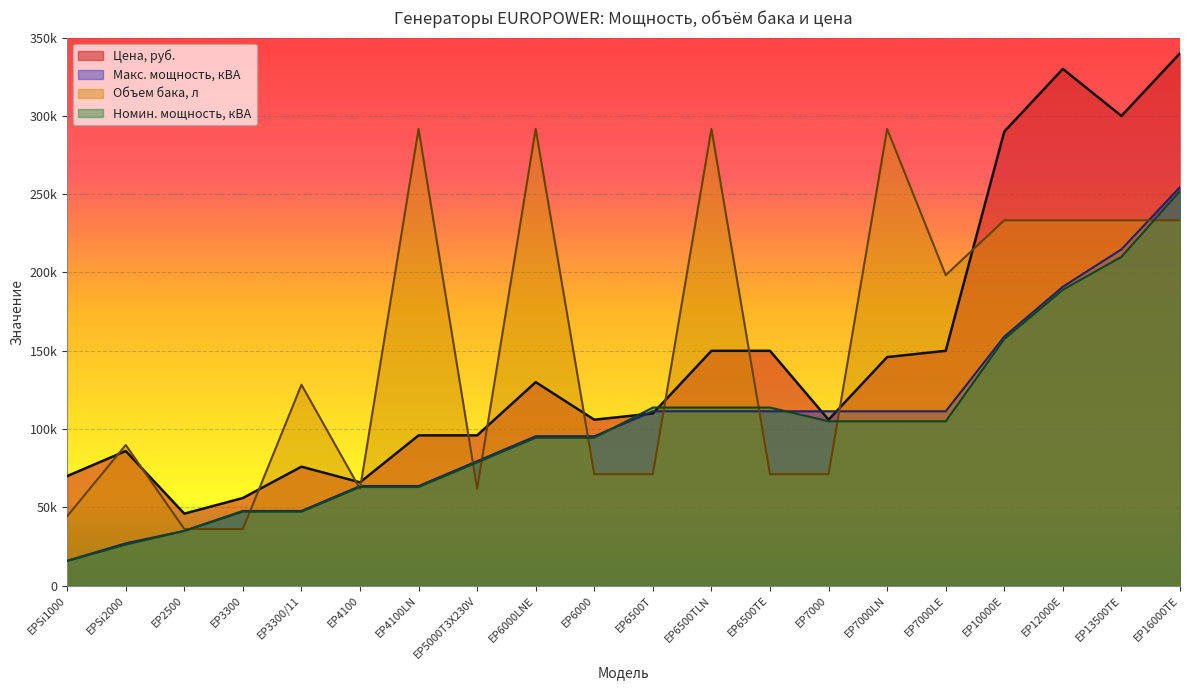

What is the maximum value shown in the chart?

339990.0